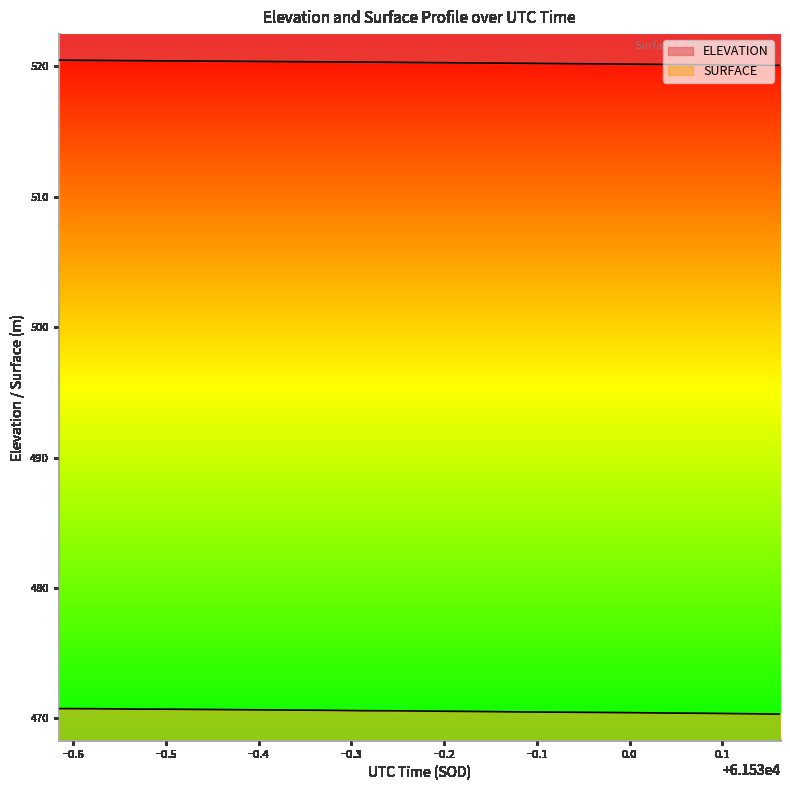

What is the sum of the ELEVATION values at 61529.3841 and 61529.6708?

1040.8